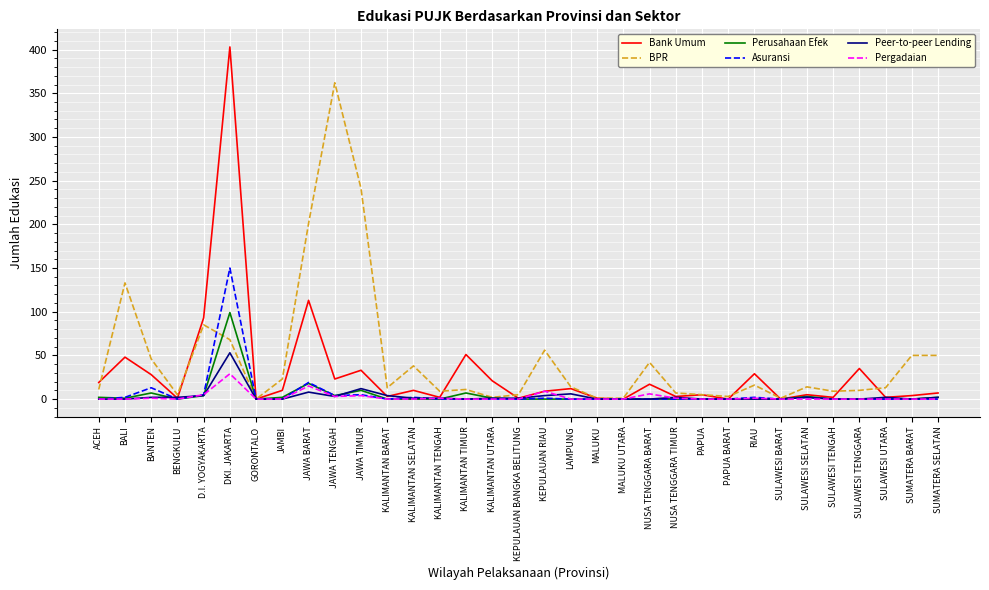

What are all the series names shown in the legend?

Bank Umum, BPR, Perusahaan Efek, Asuransi, Peer-to-peer Lending, Pergadaian